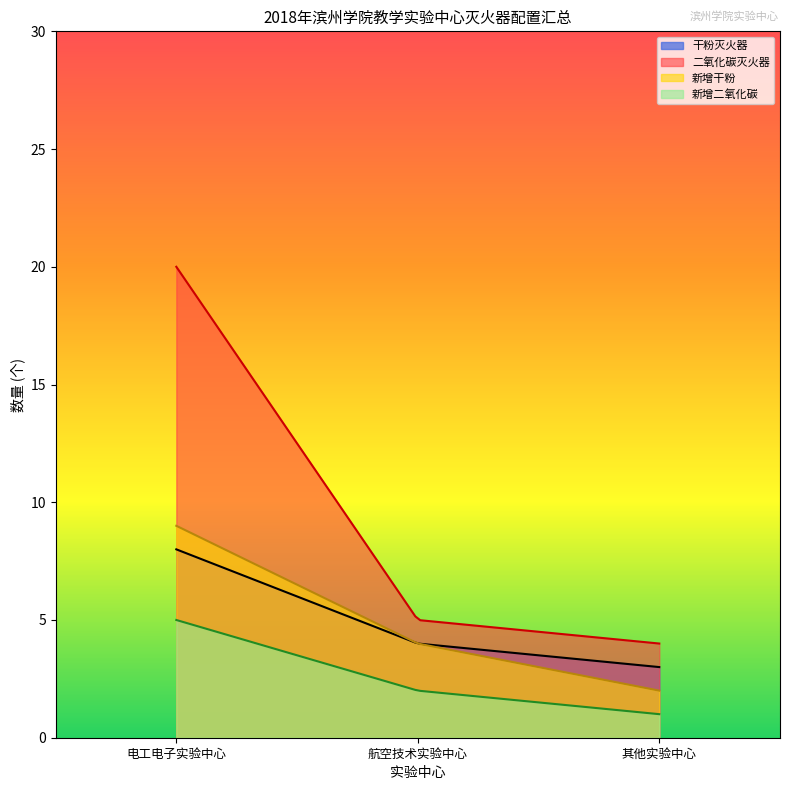

The 二氧化碳灭火器数量 series shows 3 at 11. True or false?

False